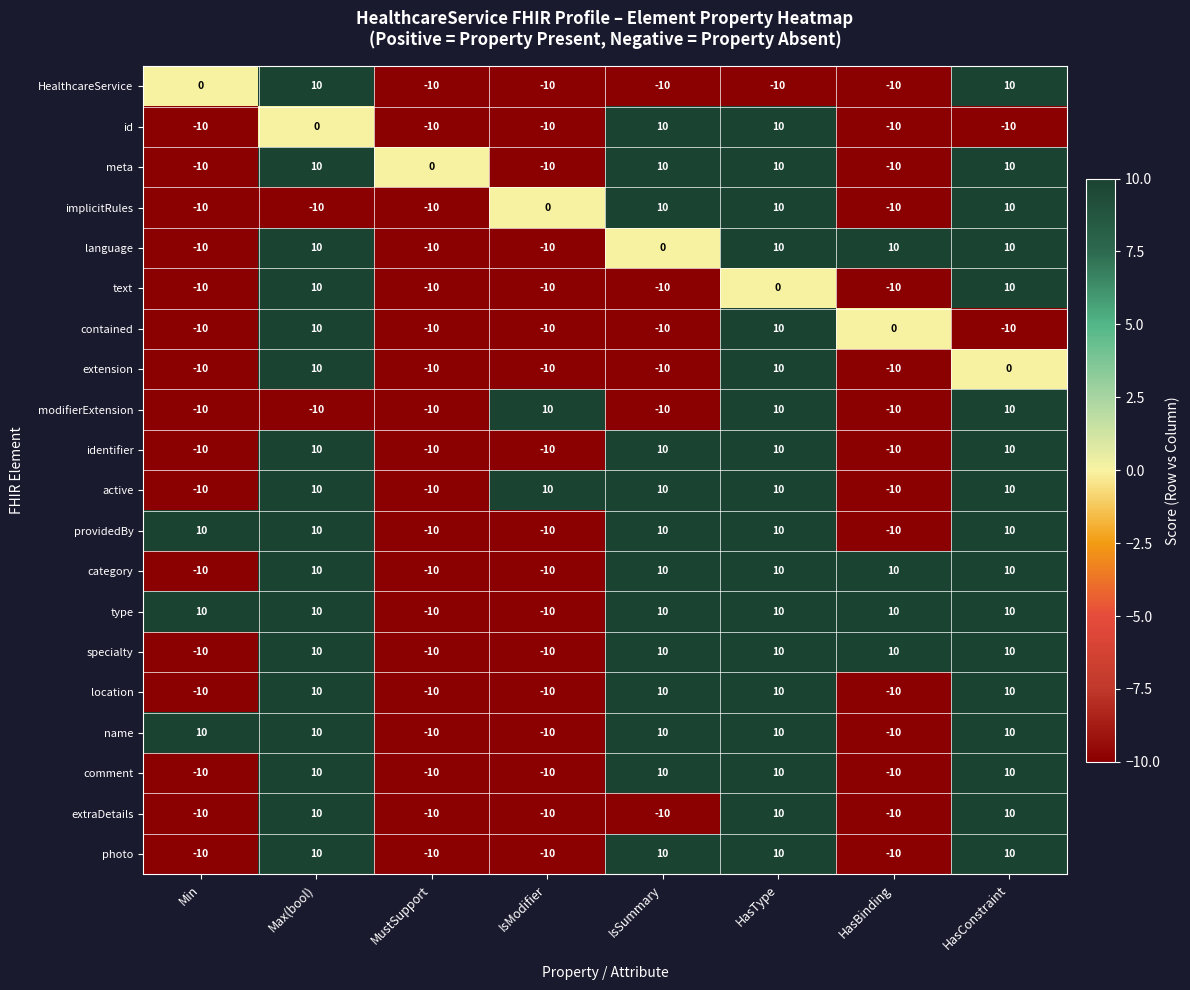

What is the spread (max minus min) of values at MustSupport?

10